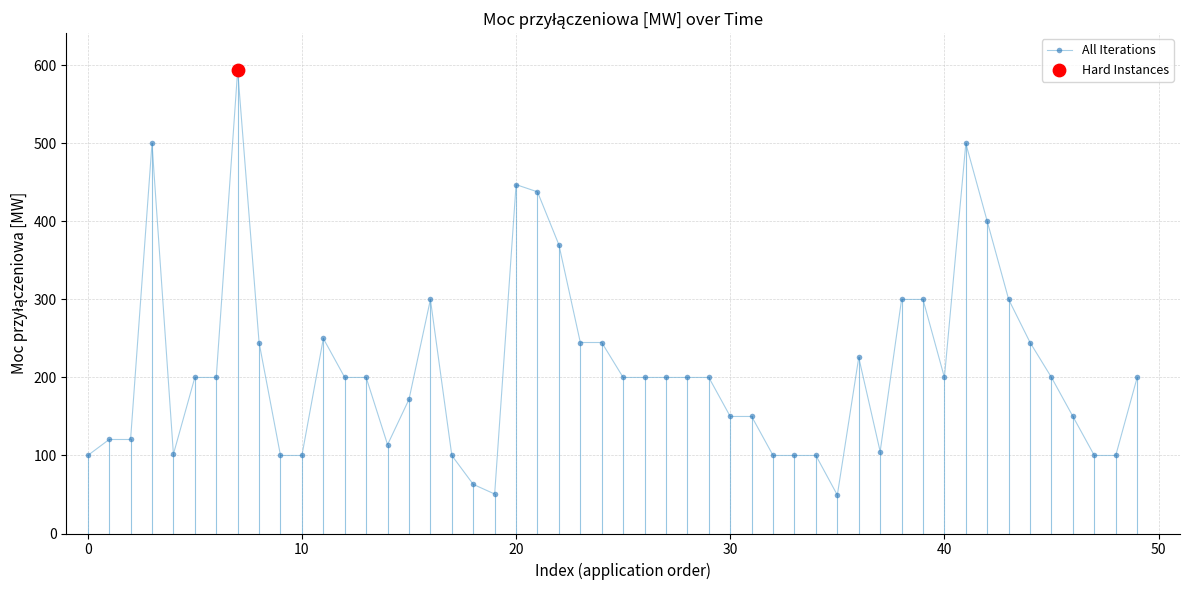

What is the value of the 23rd point from the left?

370.0